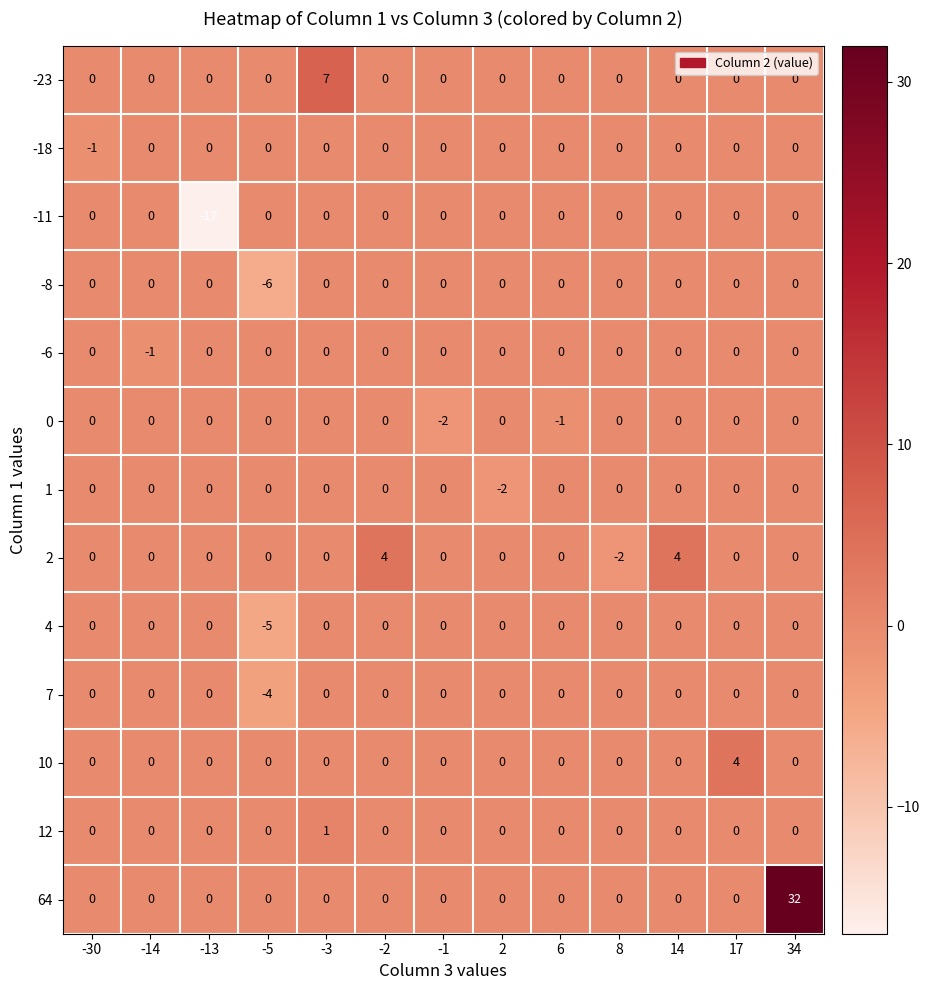

The 10 series shows 0 at 2. True or false?

True